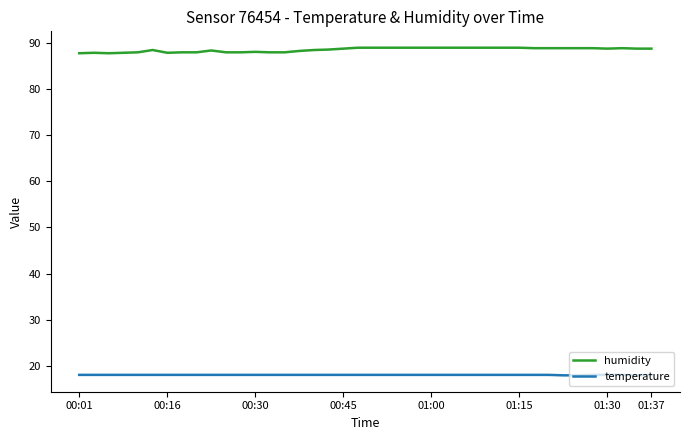

True or false: humidity and temperature intersect in this chart.

False